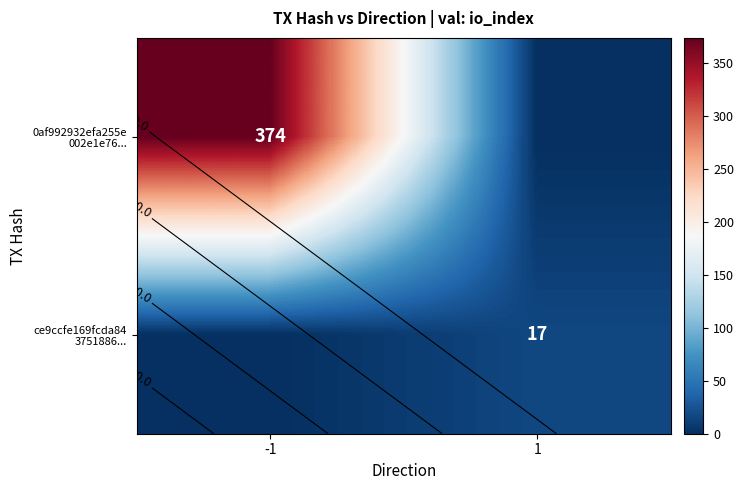

True or false: ce9ccfe169fcda84 3751886... has a value of 6 at 1.

False